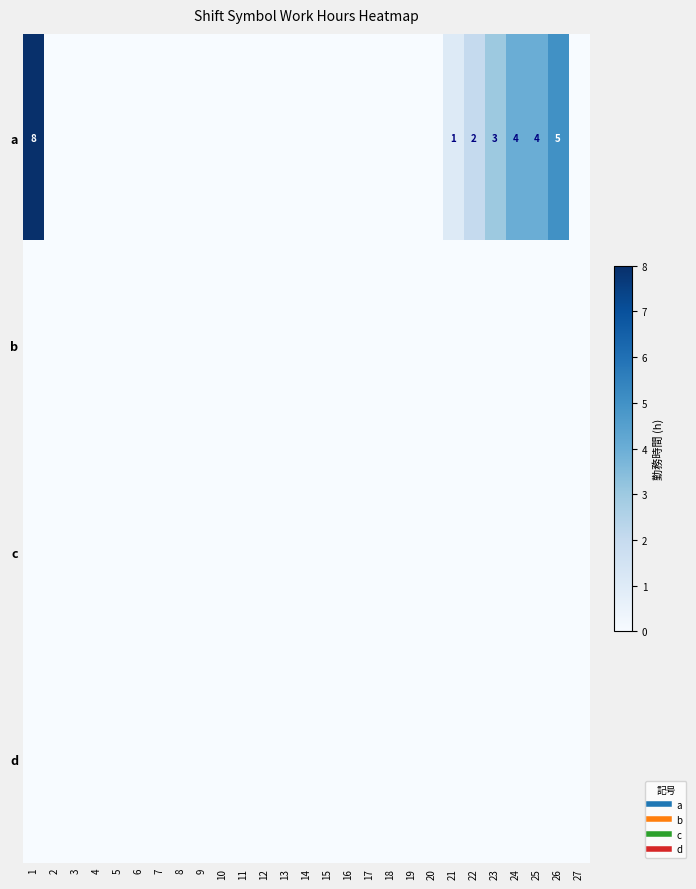

At how many categories does at least one series exceed 0?

7